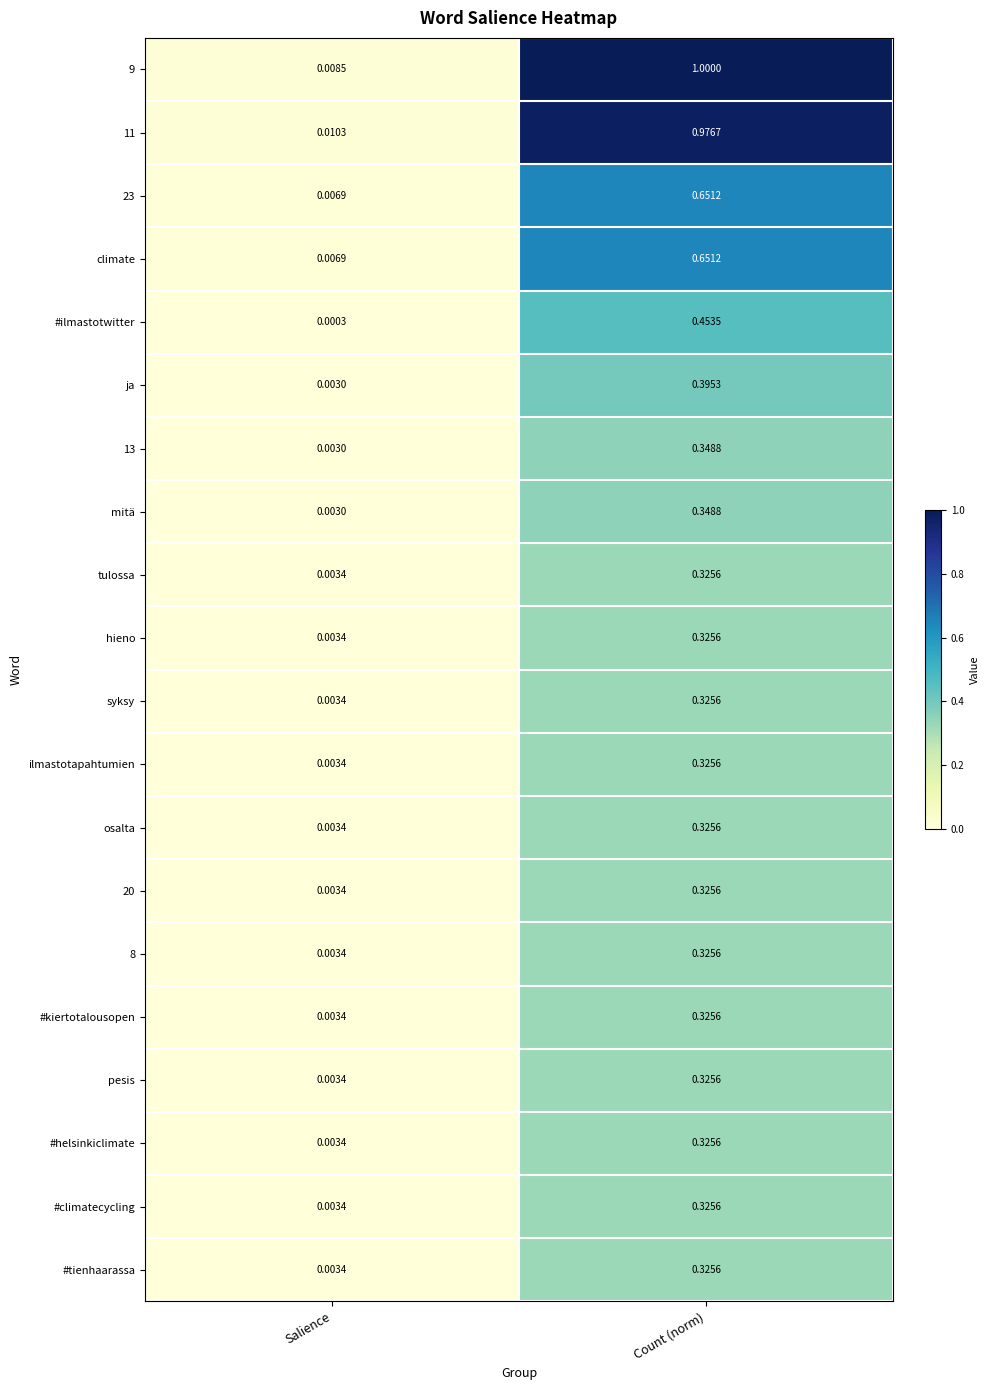

Is the value of 8 at Salience greater than the value of 9 at Salience?

No